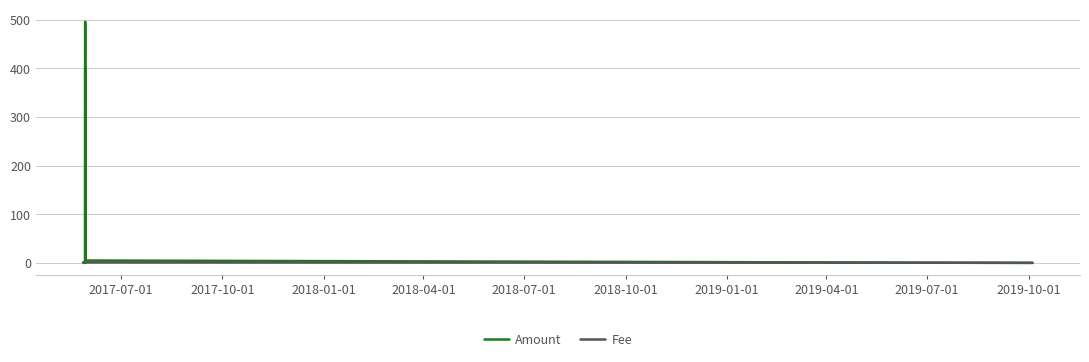

Which series has the largest range (max minus min)?

Amount